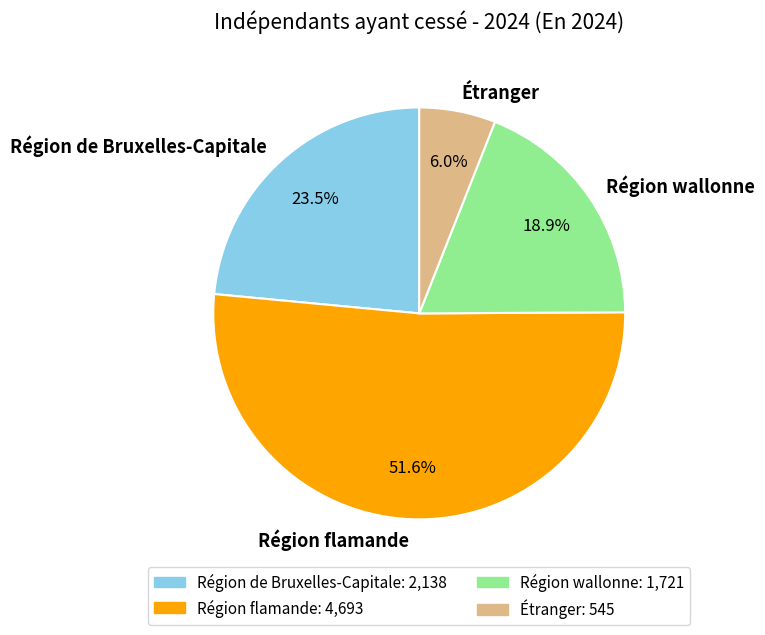

How many slices are in this pie chart?

4